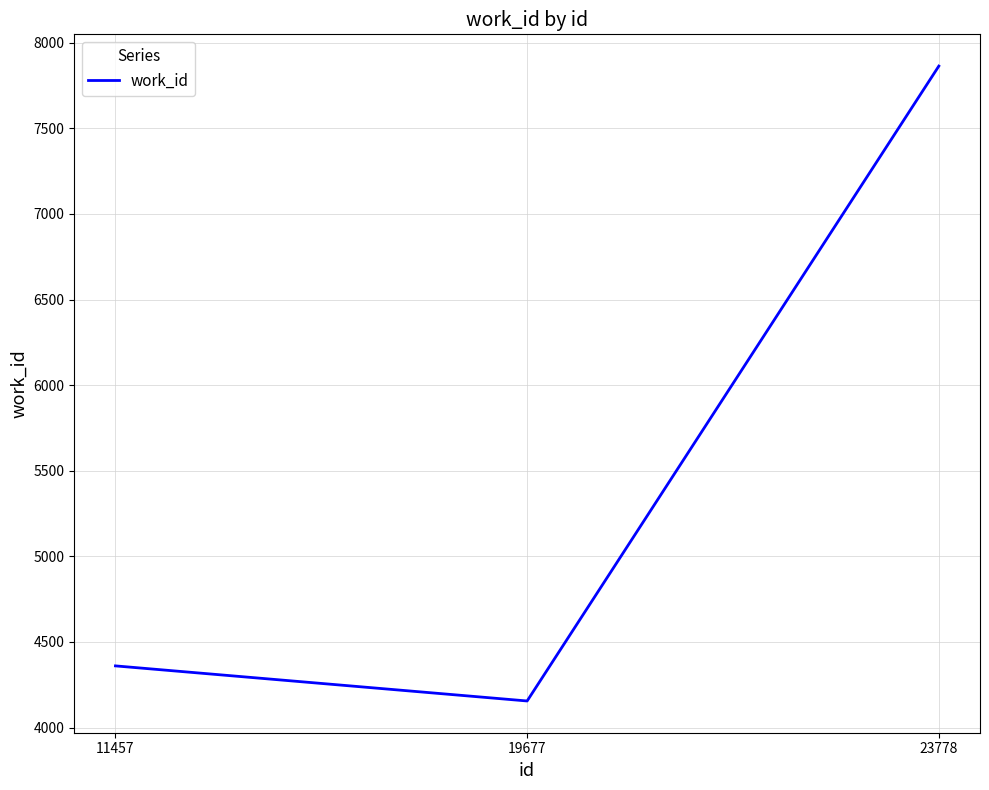

What is the difference between the maximum and minimum values?

3709